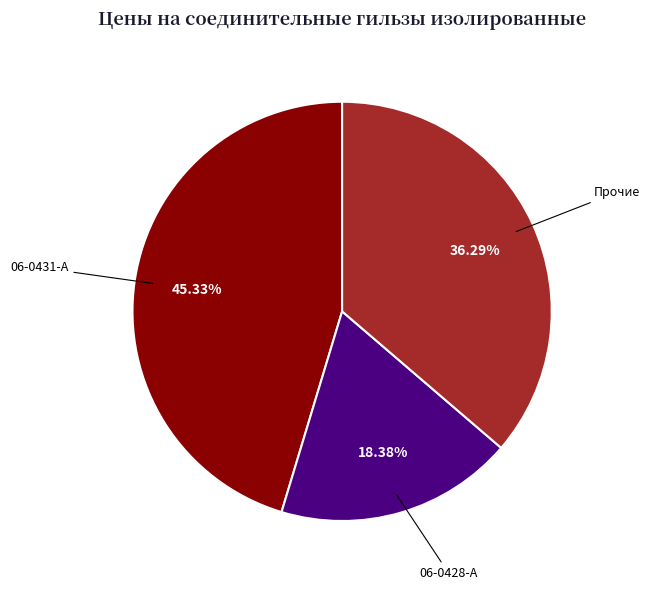

Does any single category account for the majority?

No